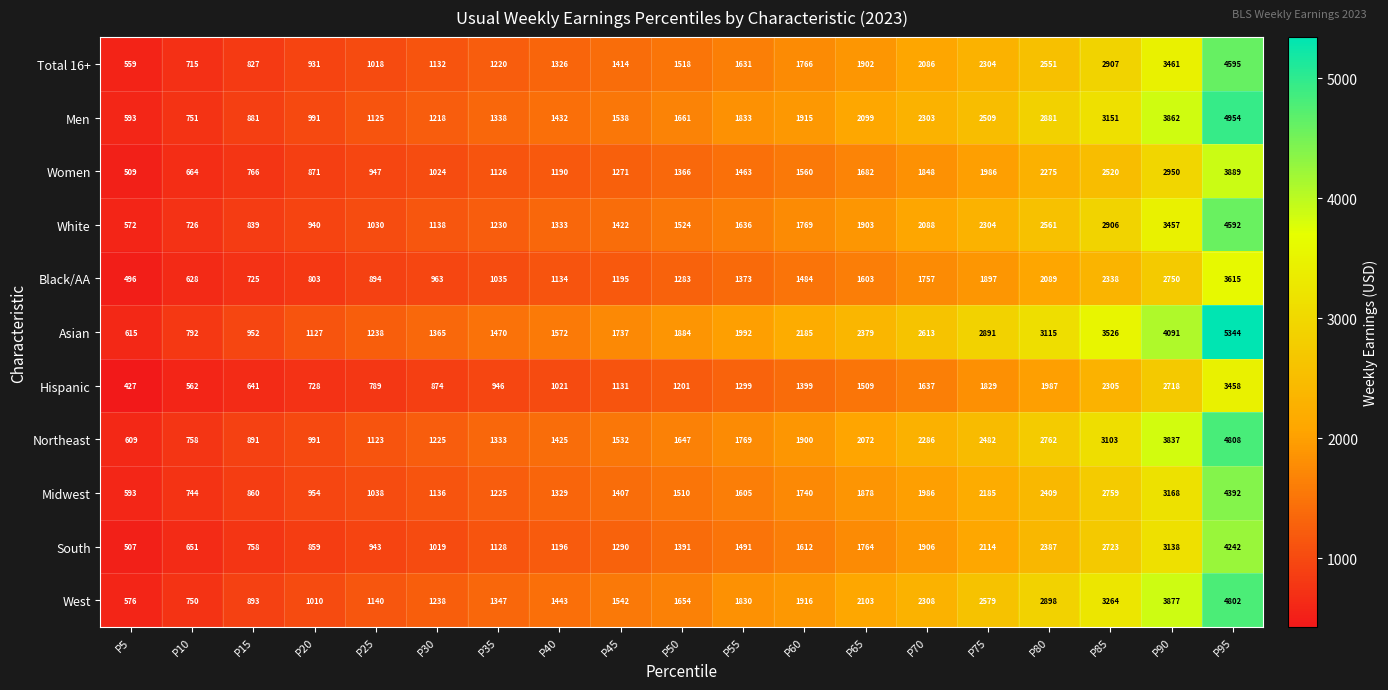

What value does the Midwest series have at P70?

1986